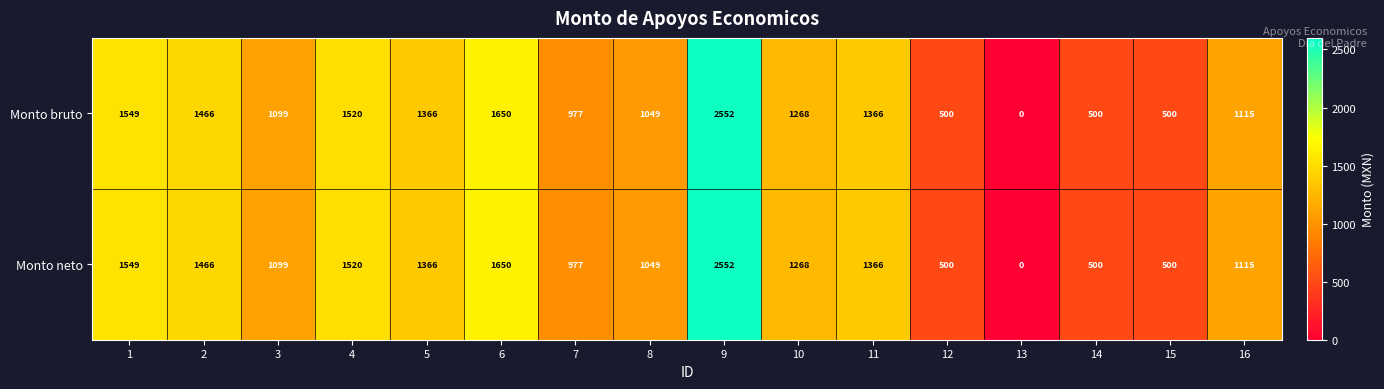

What is the average value of the Monto neto series?

1155